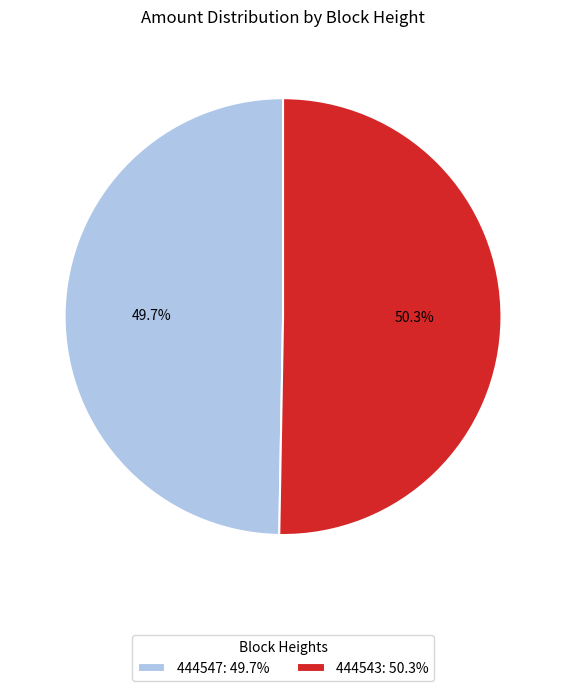

How many slices are in this pie chart?

2